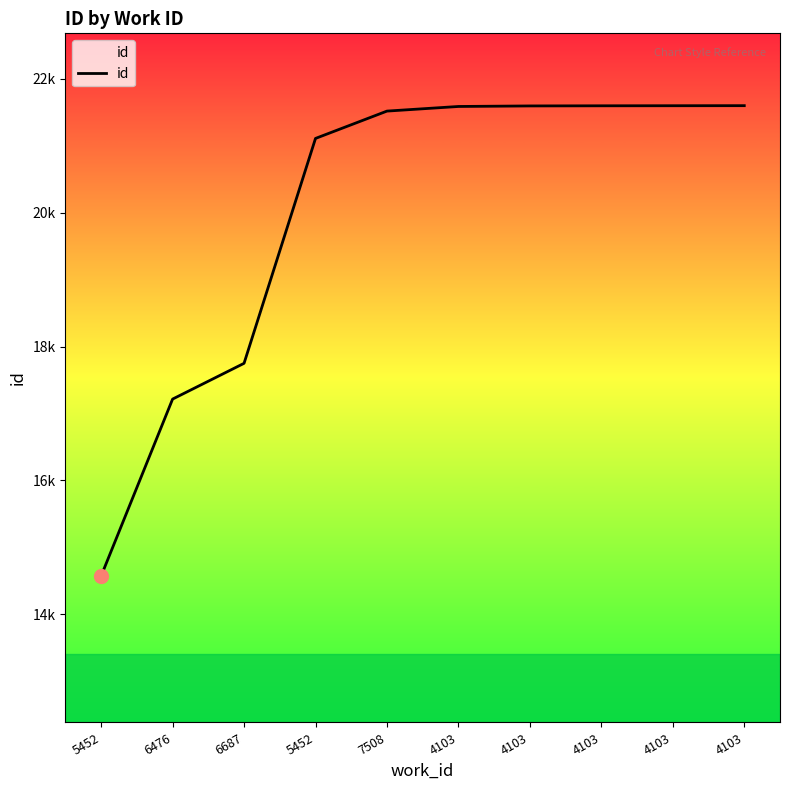

Is it true that the value at 4103 is 21594?

True